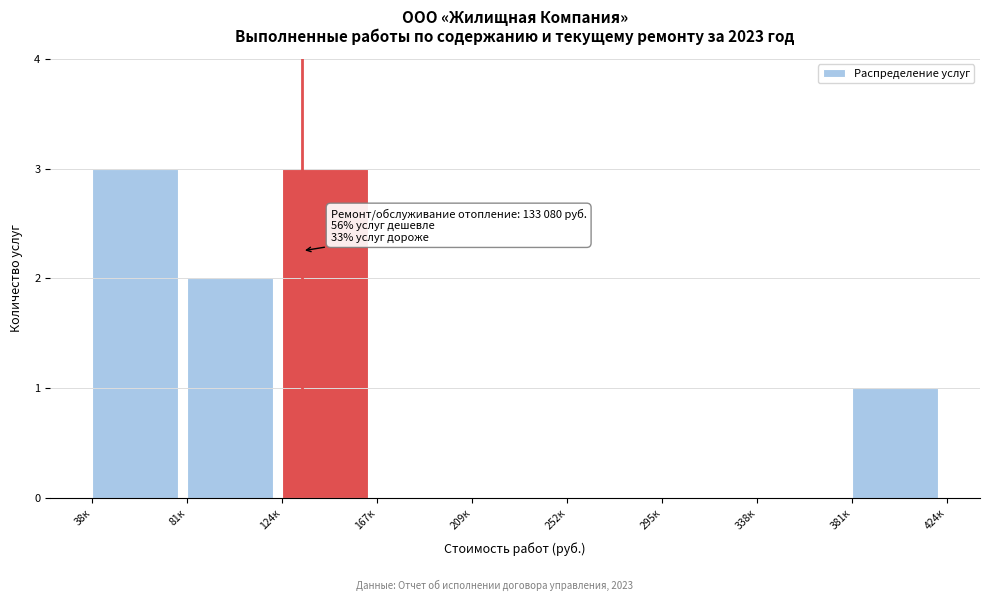

Reading right to left, extract all data points from this chart.

381к=1	338к=0	295к=0	252к=0	209к=0	167к=0	124к=3	81к=2	38к=3